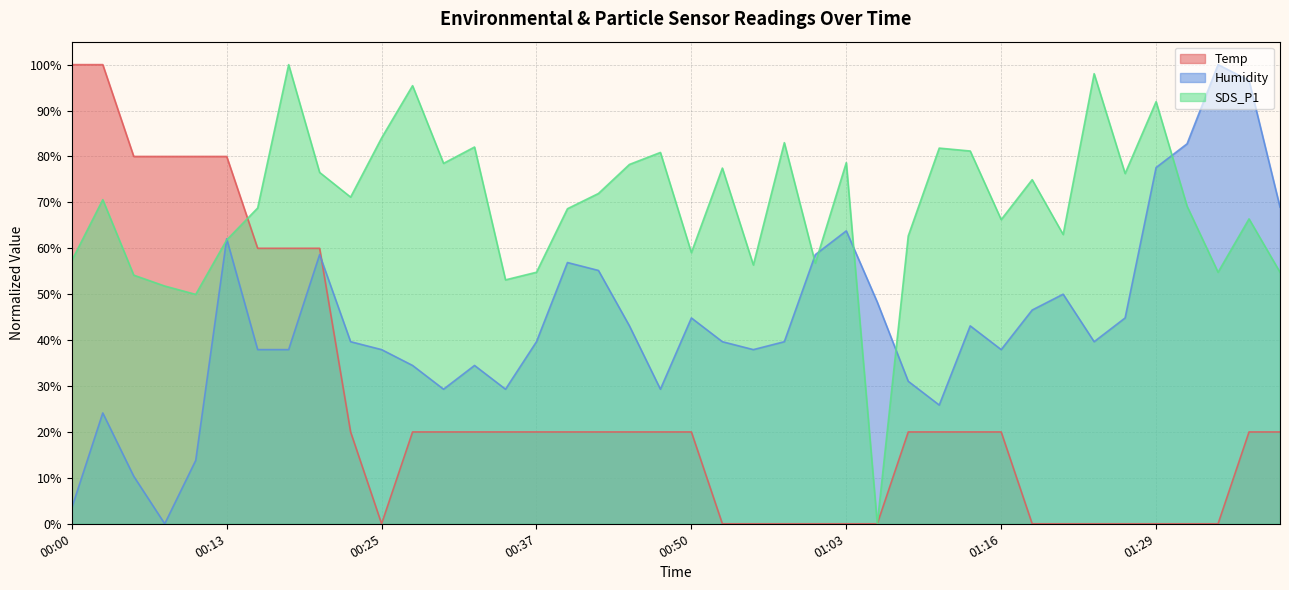

Rank the series by their average value, from highest to lowest.

SDS_P1, Humidity, Temp